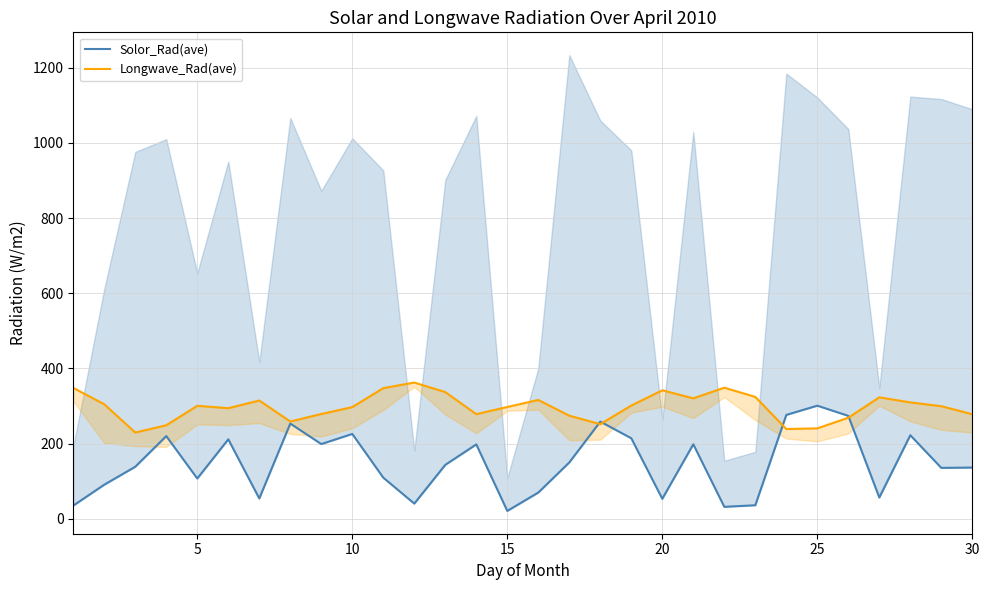

At how many categories does at least one series exceed 46?

30